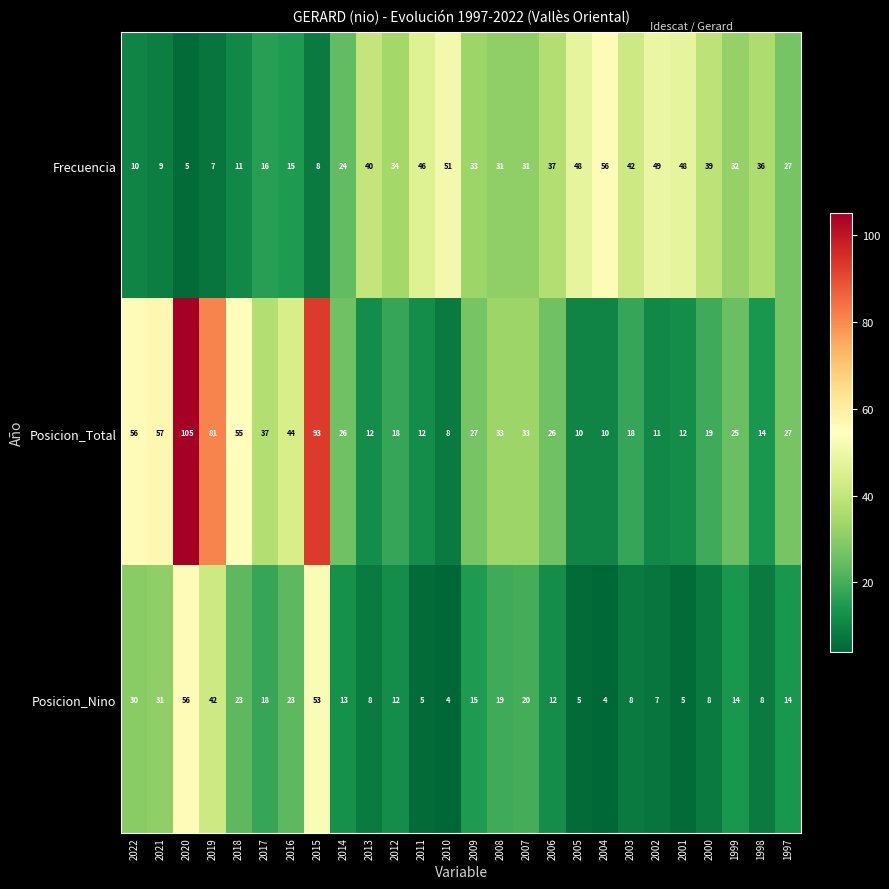

Count the number of data series in this chart.

3